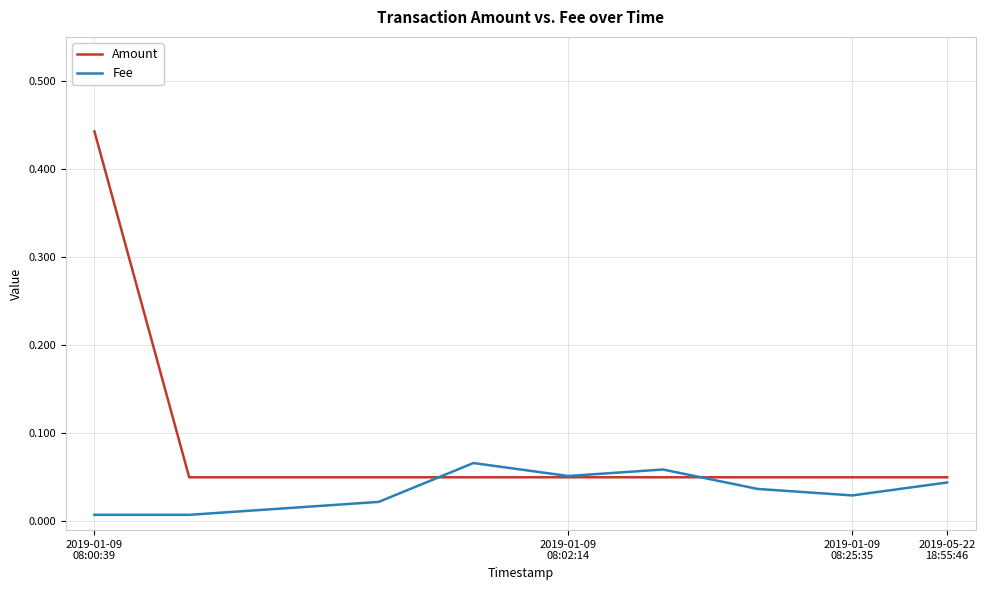

Which series has the largest total across all categories?

Amount